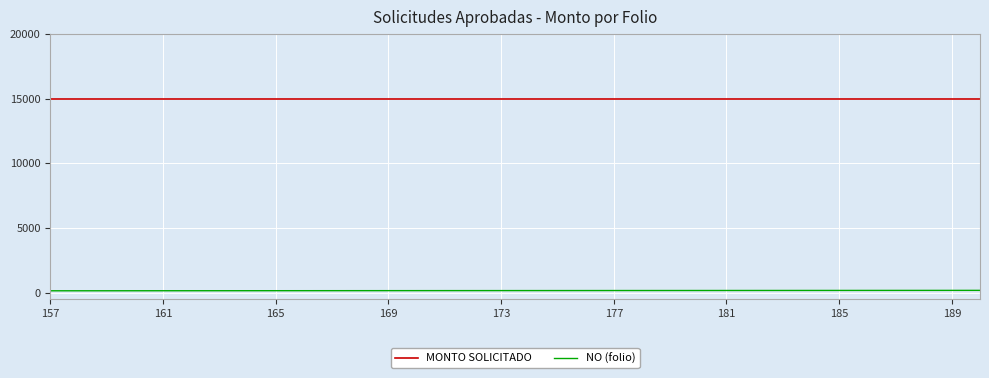

What is the sum of all NO (folio) values?

5899